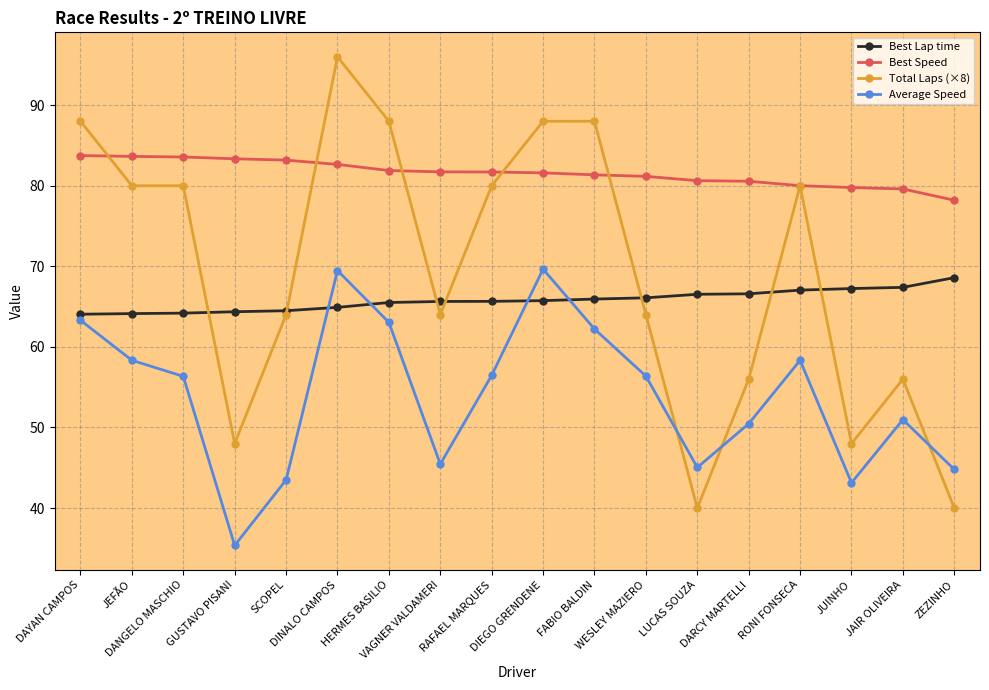

How many categories are shown in the chart?

18